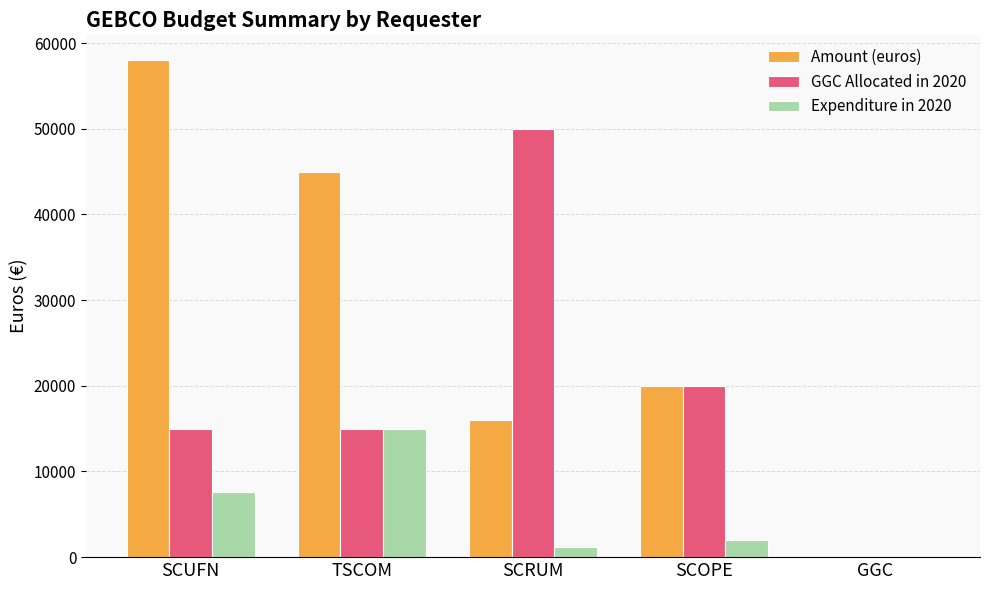

What are all the series names shown in the legend?

Amount (euros), GGC Allocated in 2020, Expenditure in 2020